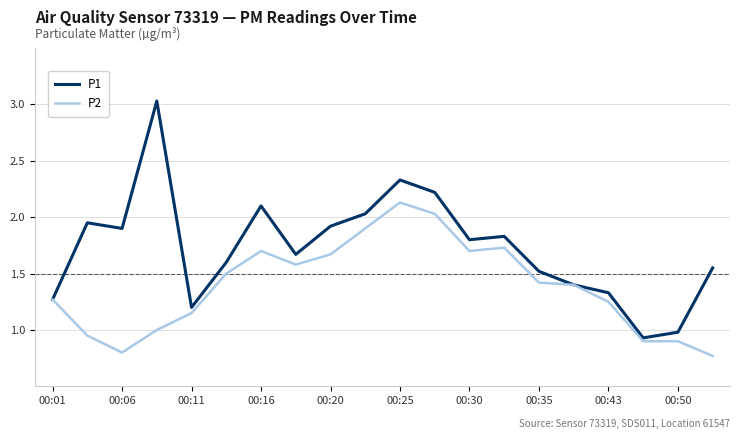

What is the greatest value displayed?

3.0